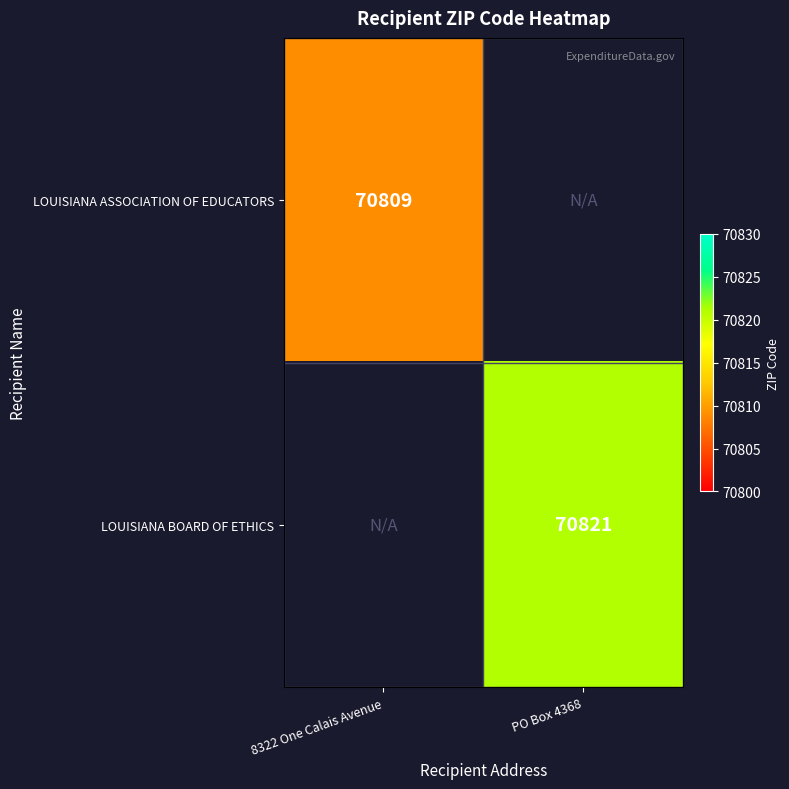

The value of LOUISIANA ASSOCIATION OF EDUCATORS at 8322 One Calais Avenue is 101536. True or false?

False